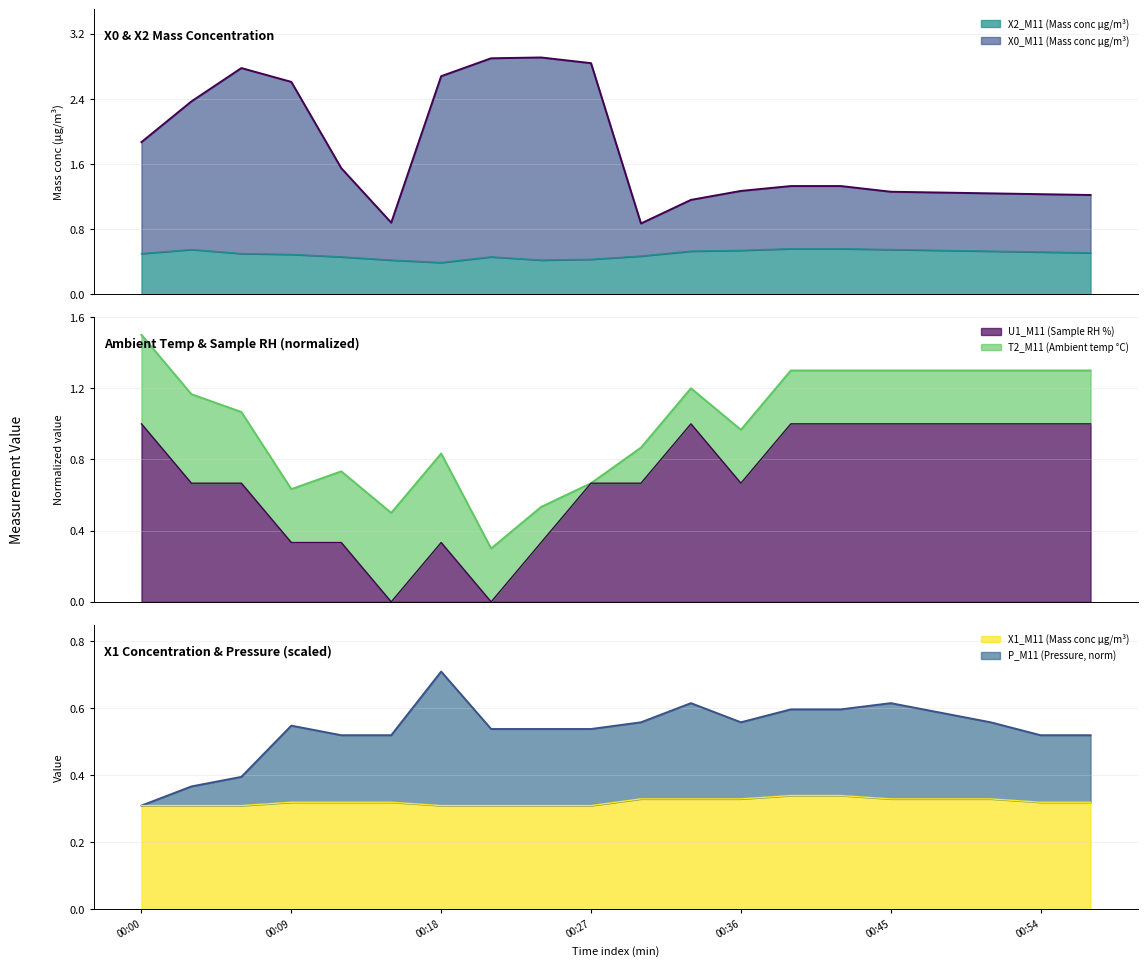

In X2_M11 (Mass conc μg/m³), how many points are higher than both neighbors (excluding endpoints)?

2